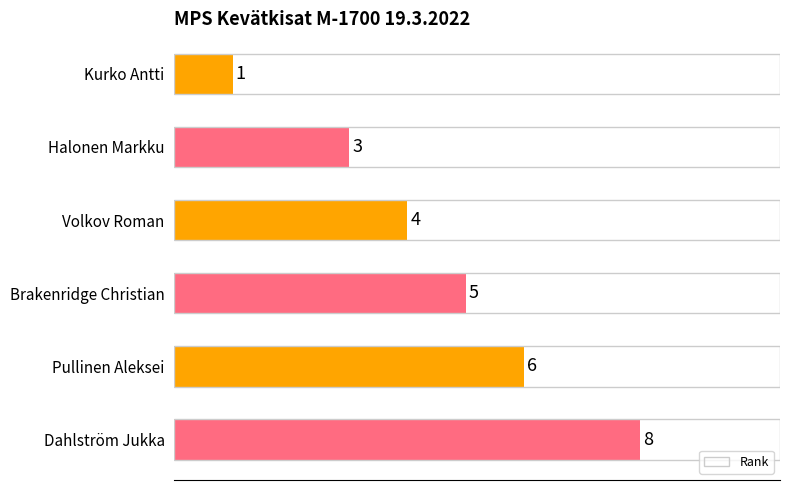

How many values are below 5?

3